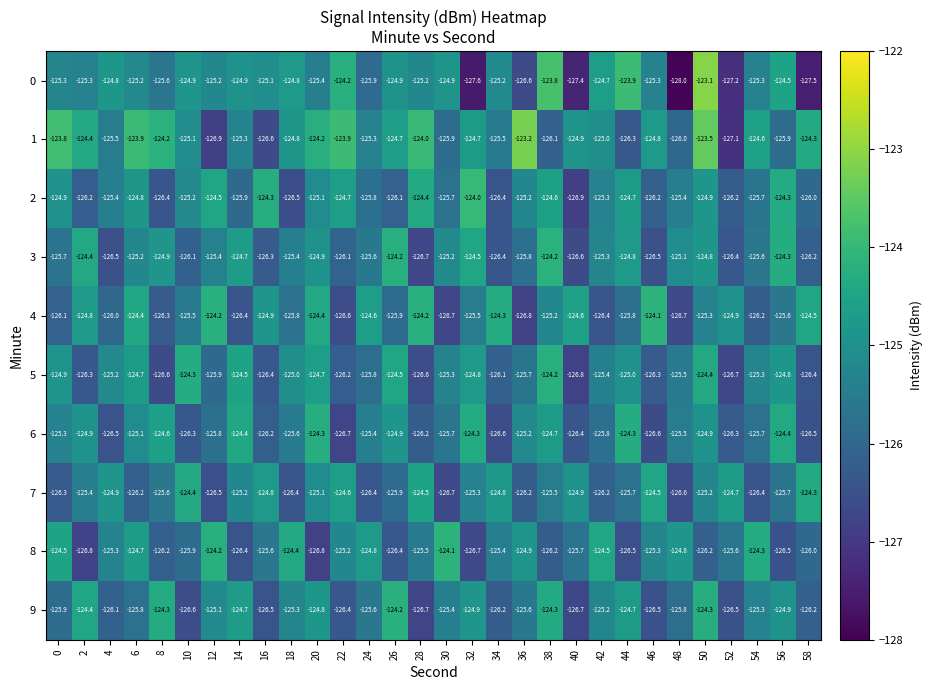

At how many categories does at least one series exceed -127?

30